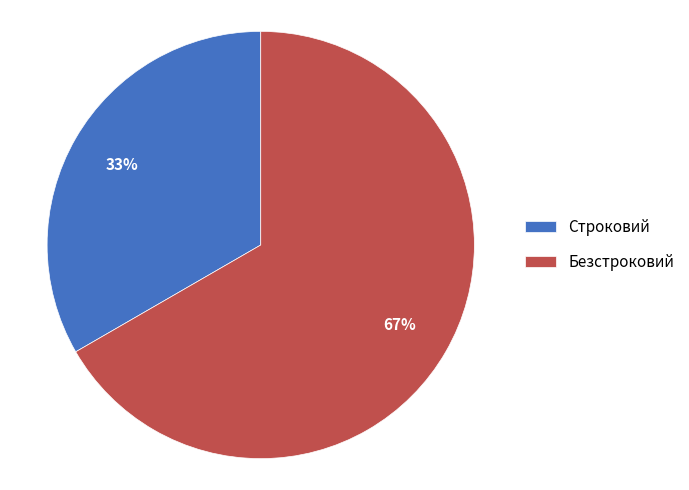

Is there a majority slice in this chart?

Yes